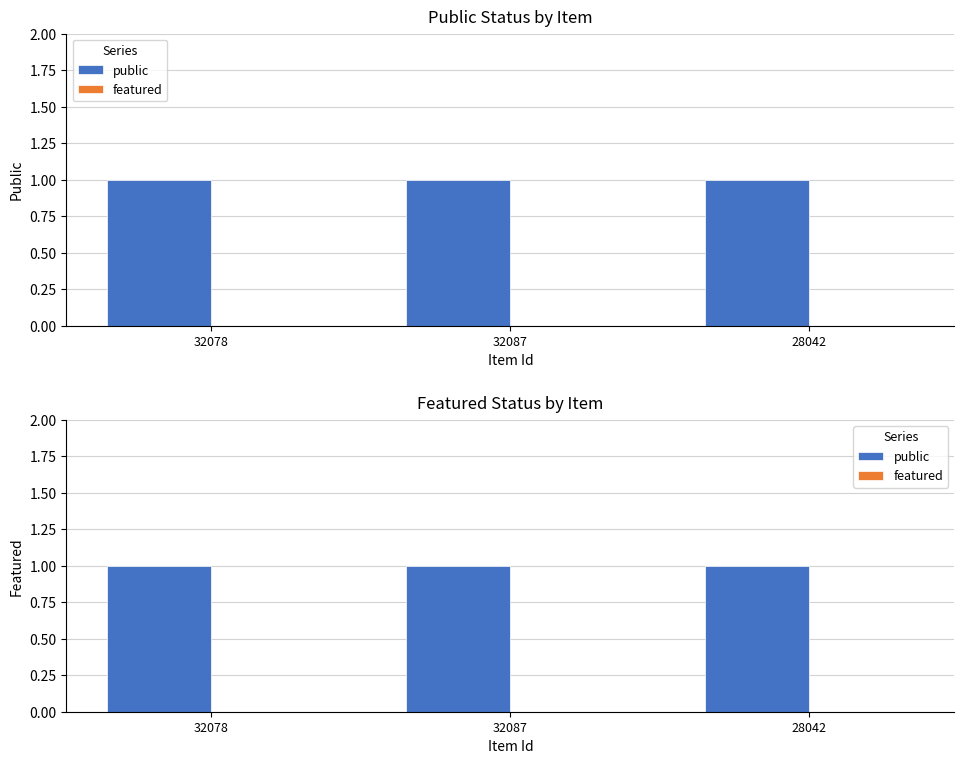

What are all the series names shown in the legend?

public, featured